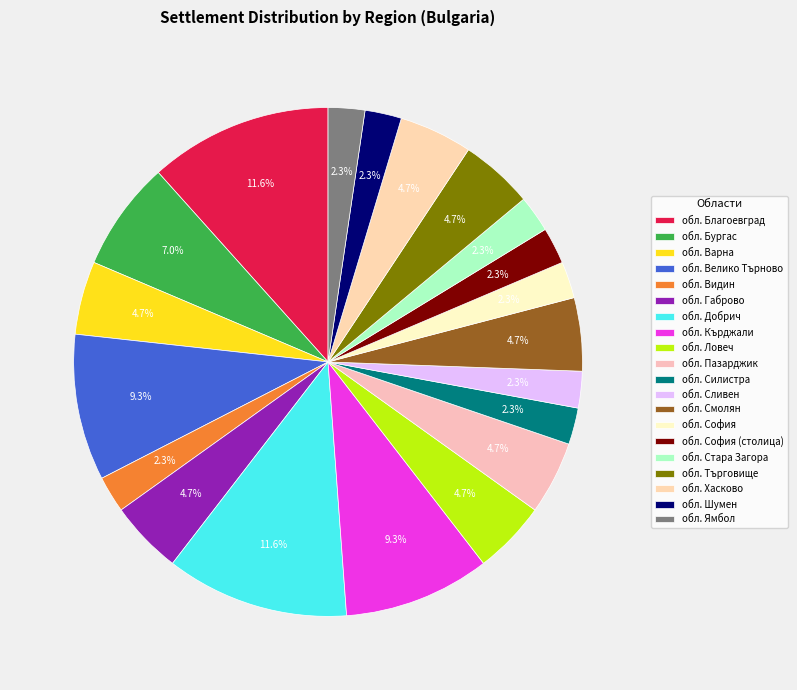

What is the total percentage of обл. Хасково and обл. Ямбол?

7.0%